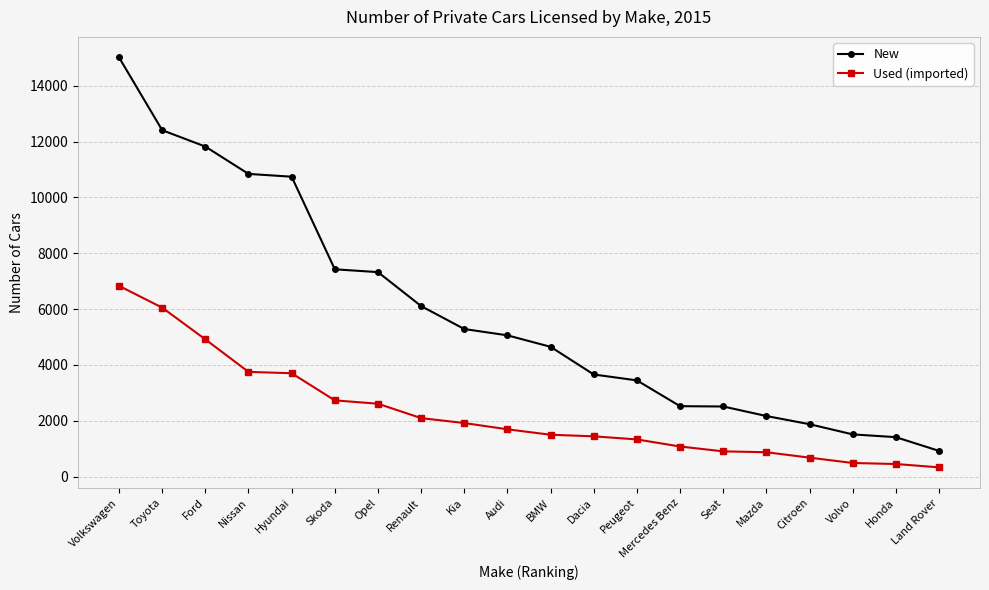

The New series shows 10294 at Renault. True or false?

False